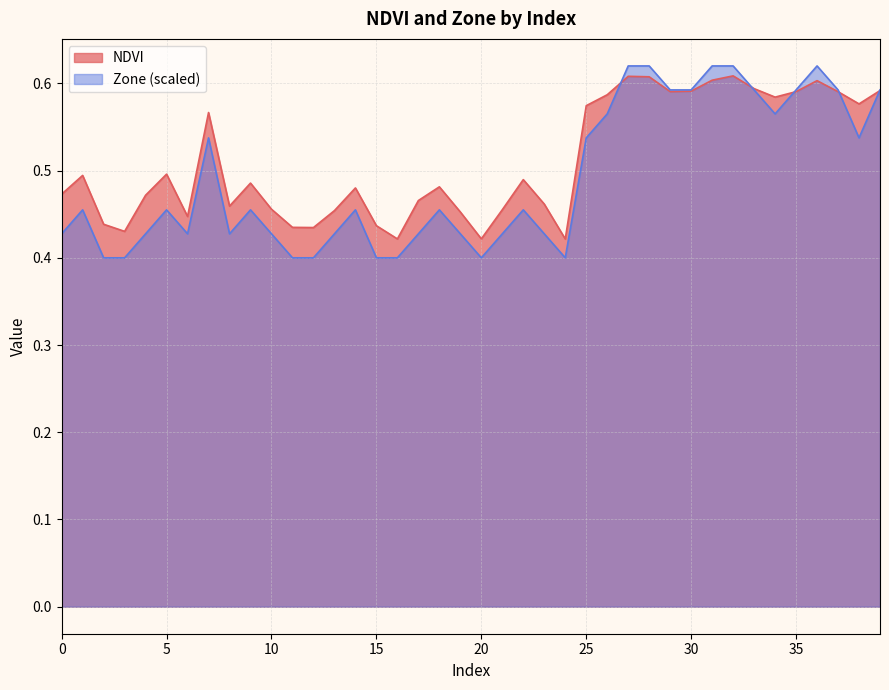

Does the chart have visible grid lines?

Yes